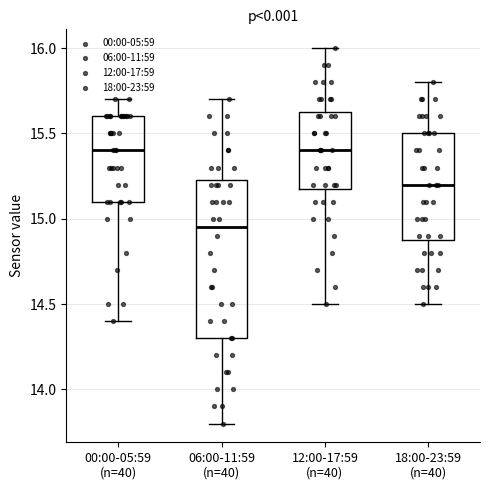

Which box is the tallest, from its lower edge to its upper edge?

06:00-11:59 (n=40)